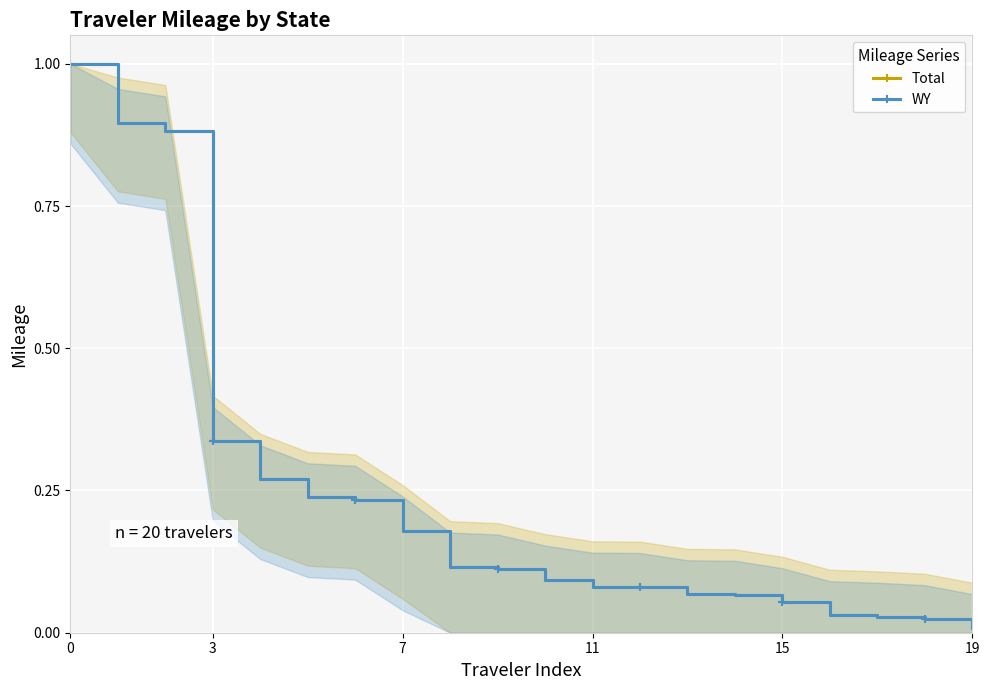

True or false: WY and Total intersect in this chart.

False